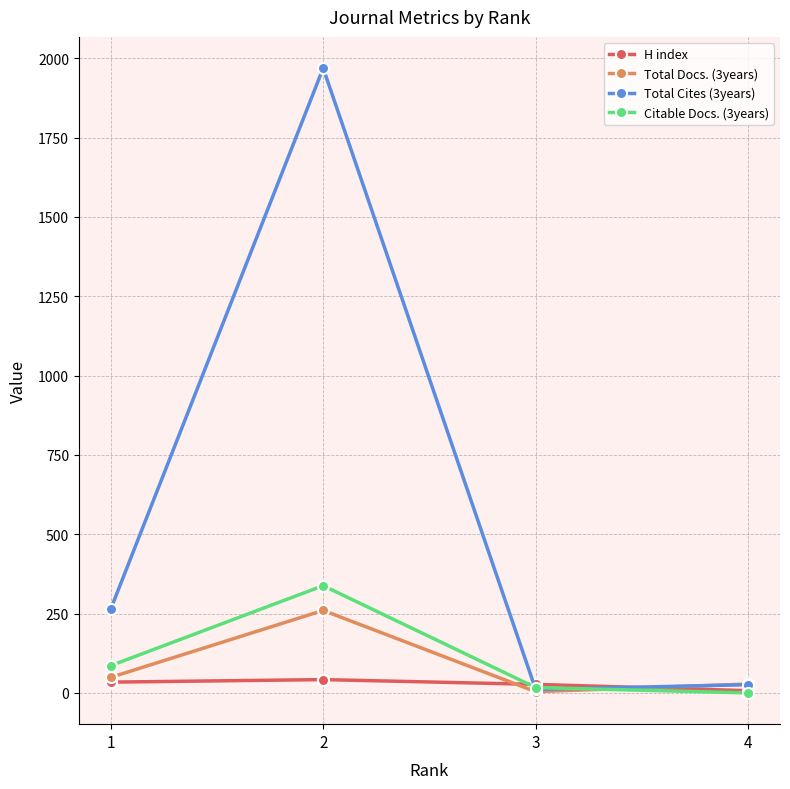

What are all the series names shown in the legend?

H index, Total Docs. (3years), Total Cites (3years), Citable Docs. (3years)